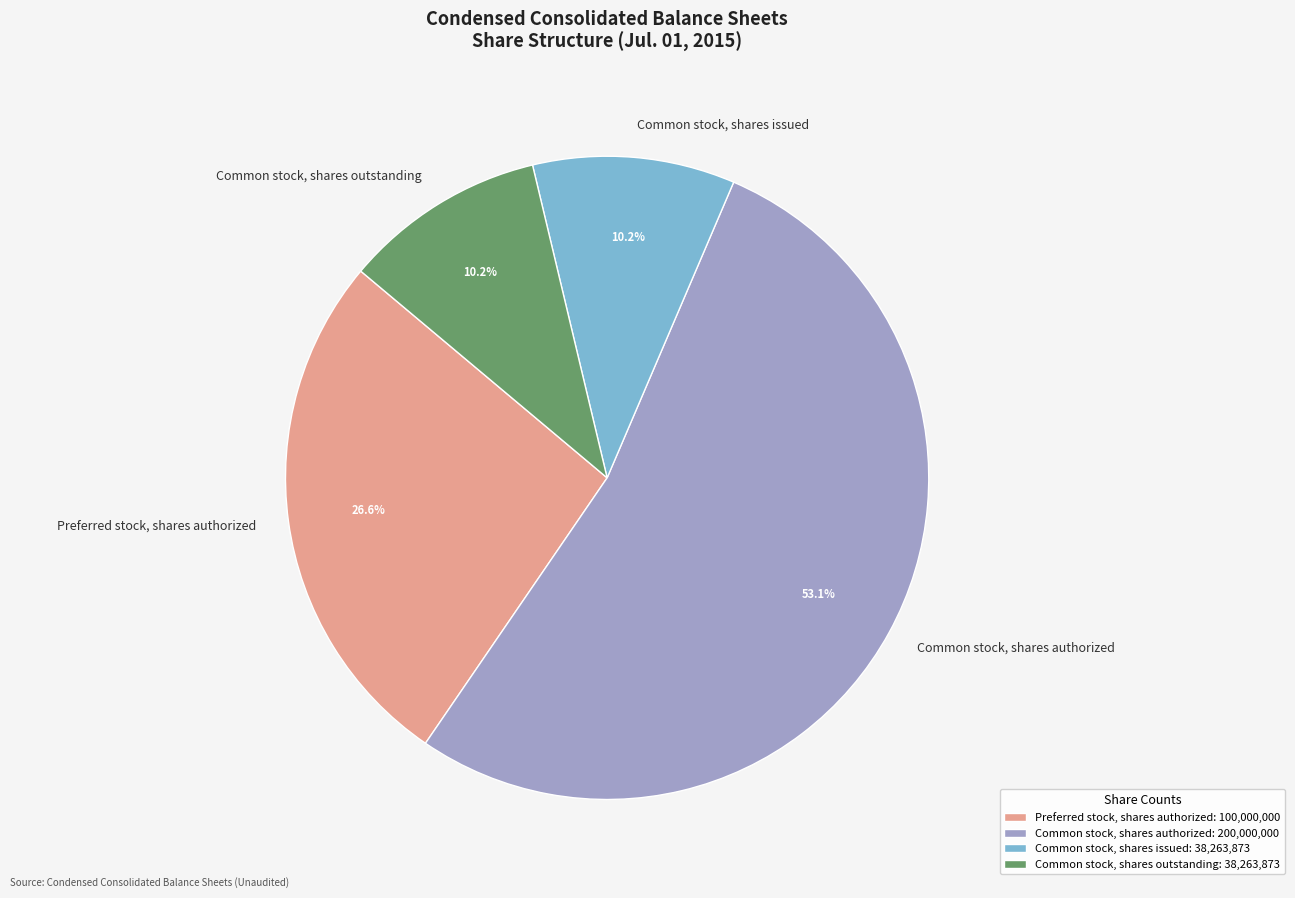

Is there any slice that represents more than half of the pie?

Yes